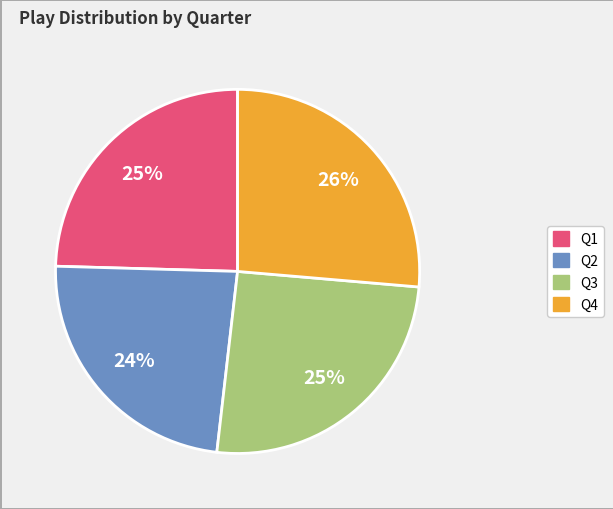

Approximately how many times larger is the value at Q1 compared to Q2?

1.0